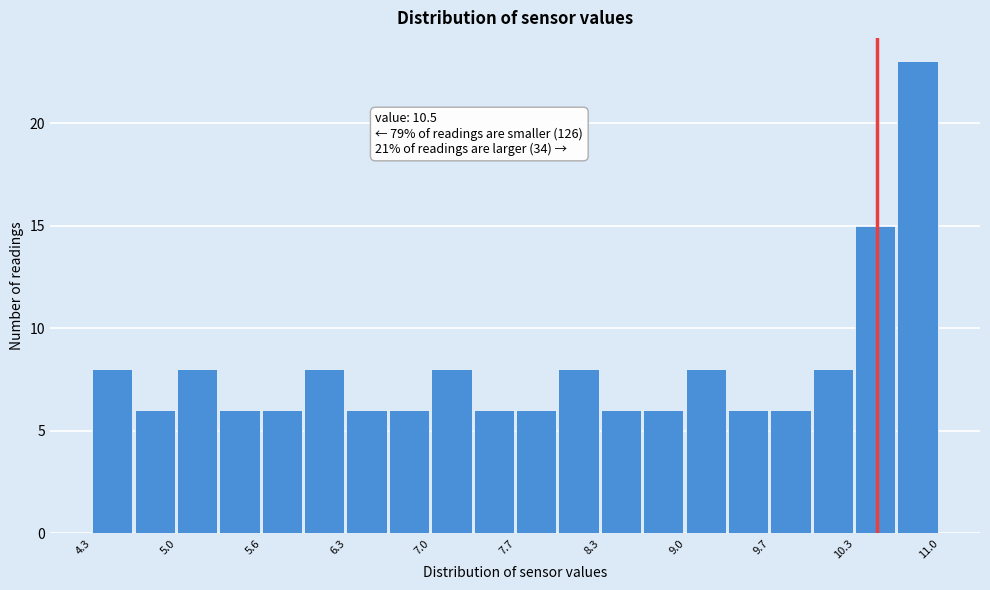

Read against the x-axis, roughly where is the centre of the tallest bar?

10.8